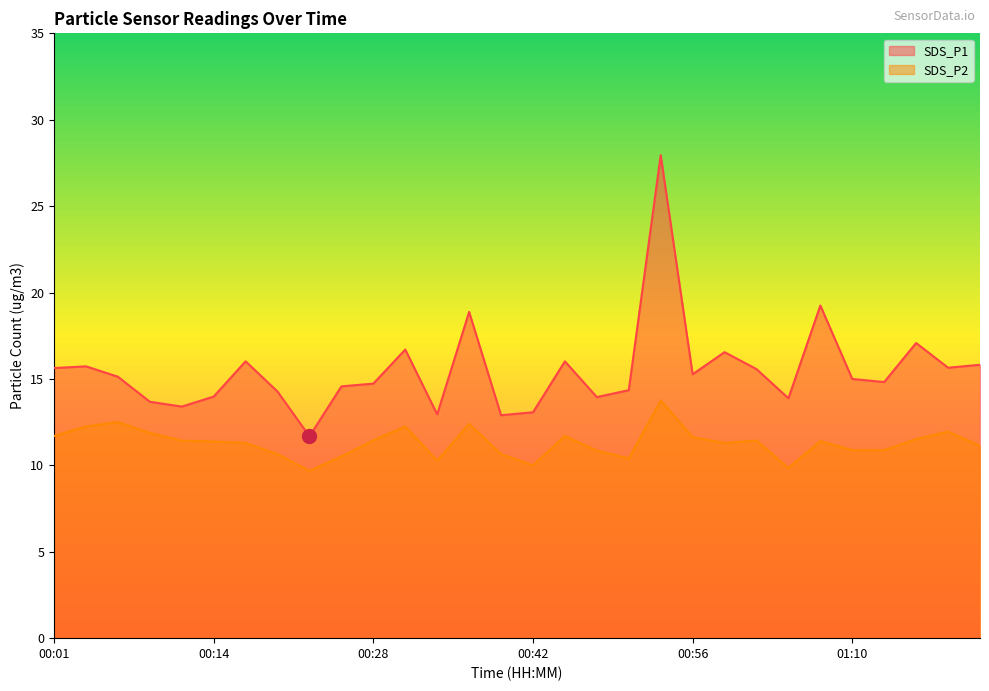

Rank the categories by SDS_P2 value from lowest to highest.

00:23, 01:05, 00:42, 00:34, 00:51, 00:26, 00:20, 00:40, 00:48, 01:10, 01:13, 01:21, 00:17, 00:59, 00:14, 01:08, 00:12, 01:02, 00:28, 01:16, 00:56, 00:01, 00:45, 00:09, 01:19, 00:03, 00:31, 00:37, 00:06, 00:53